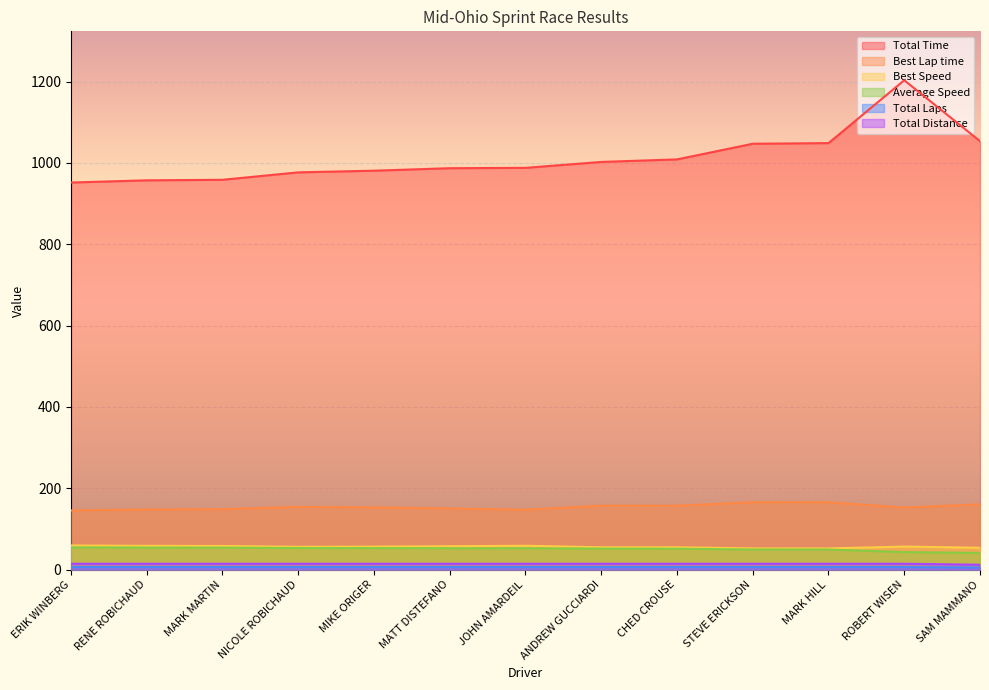

What are all the series names shown in the legend?

Total Time, Best Lap time, Best Speed, Average Speed, Total Laps, Total Distance